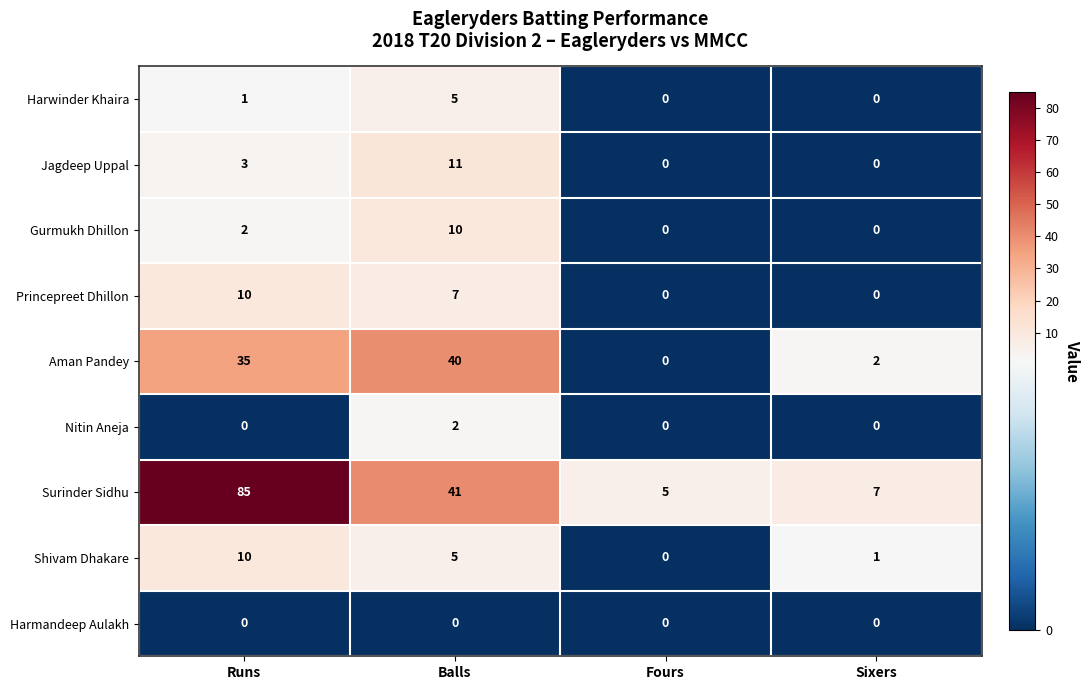

Where is Gurmukh Dhillon nearest to the value 5?

Runs